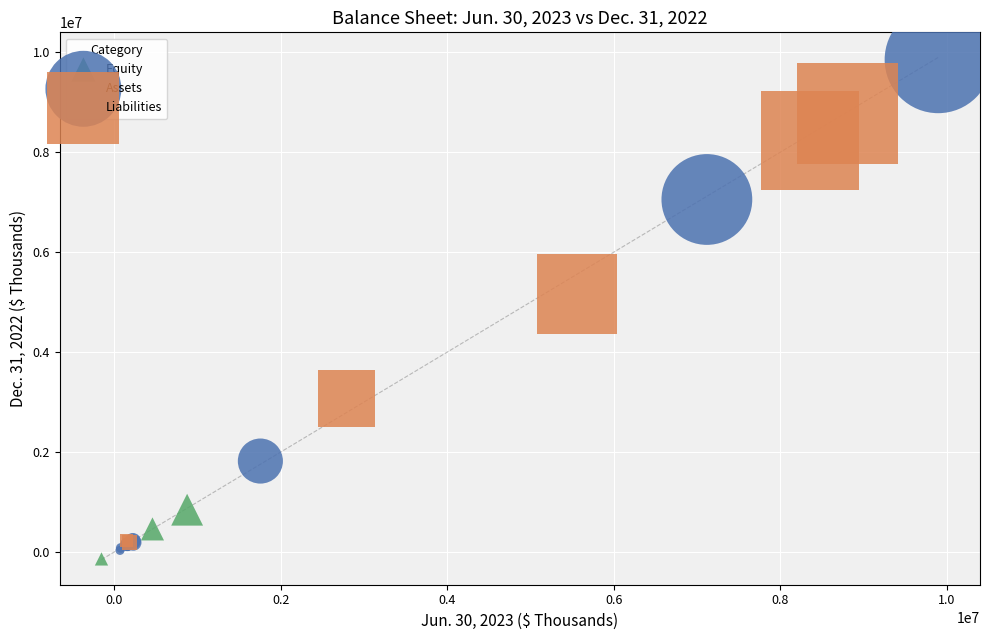

Which series reaches the maximum Y coordinate?

Assets